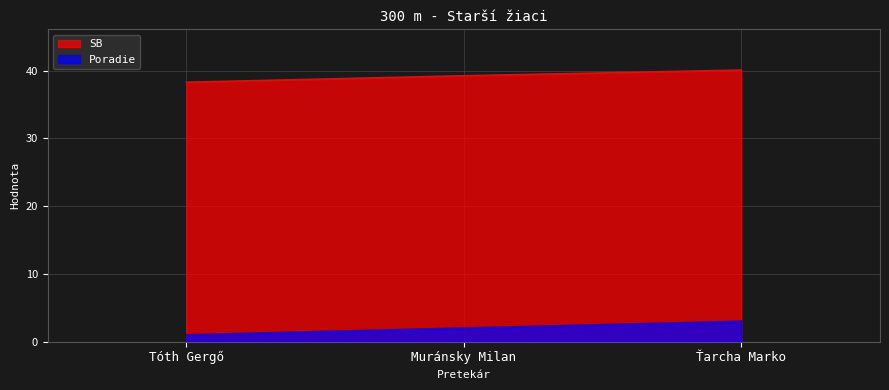

Which category has the lowest value in the SB series?

Tóth Gergő